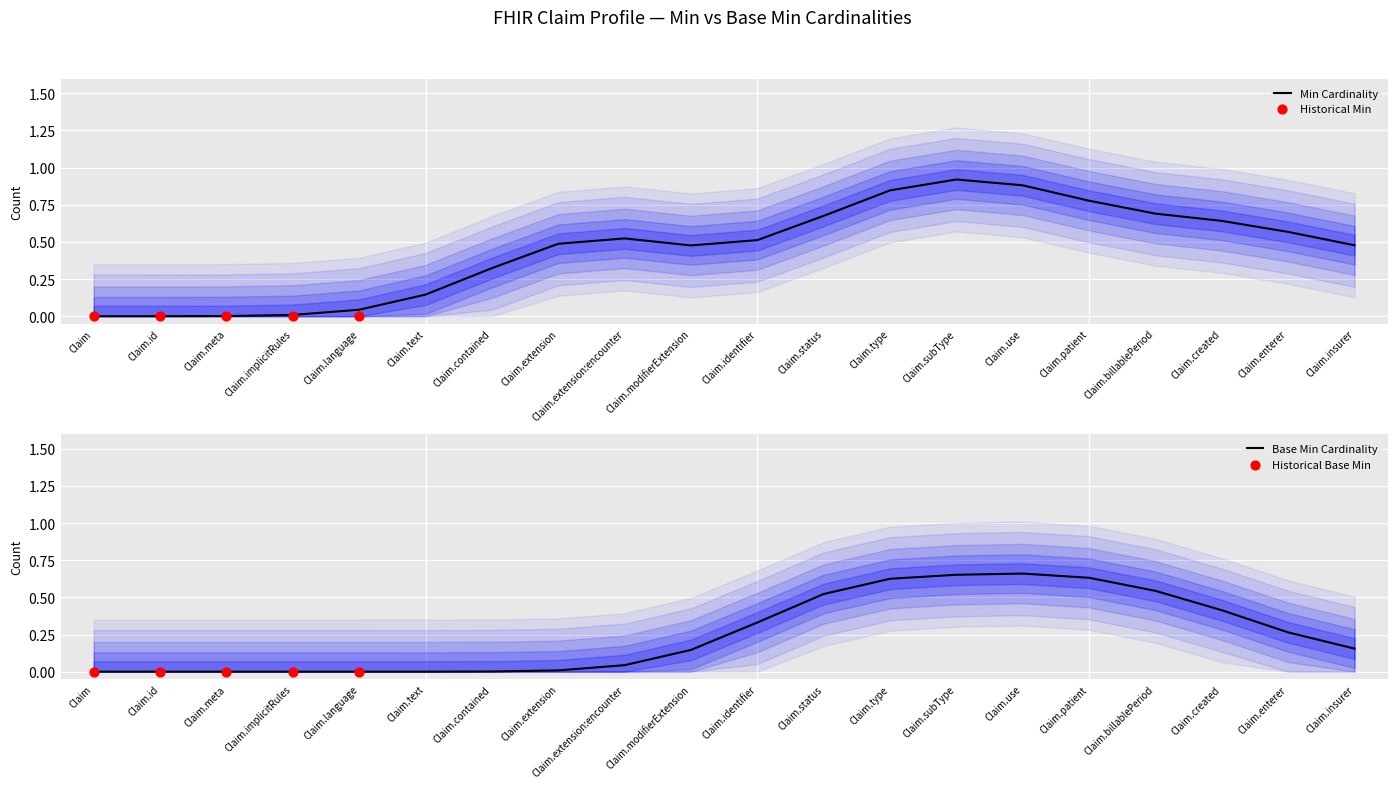

Which series reaches the minimum Y coordinate?

Min